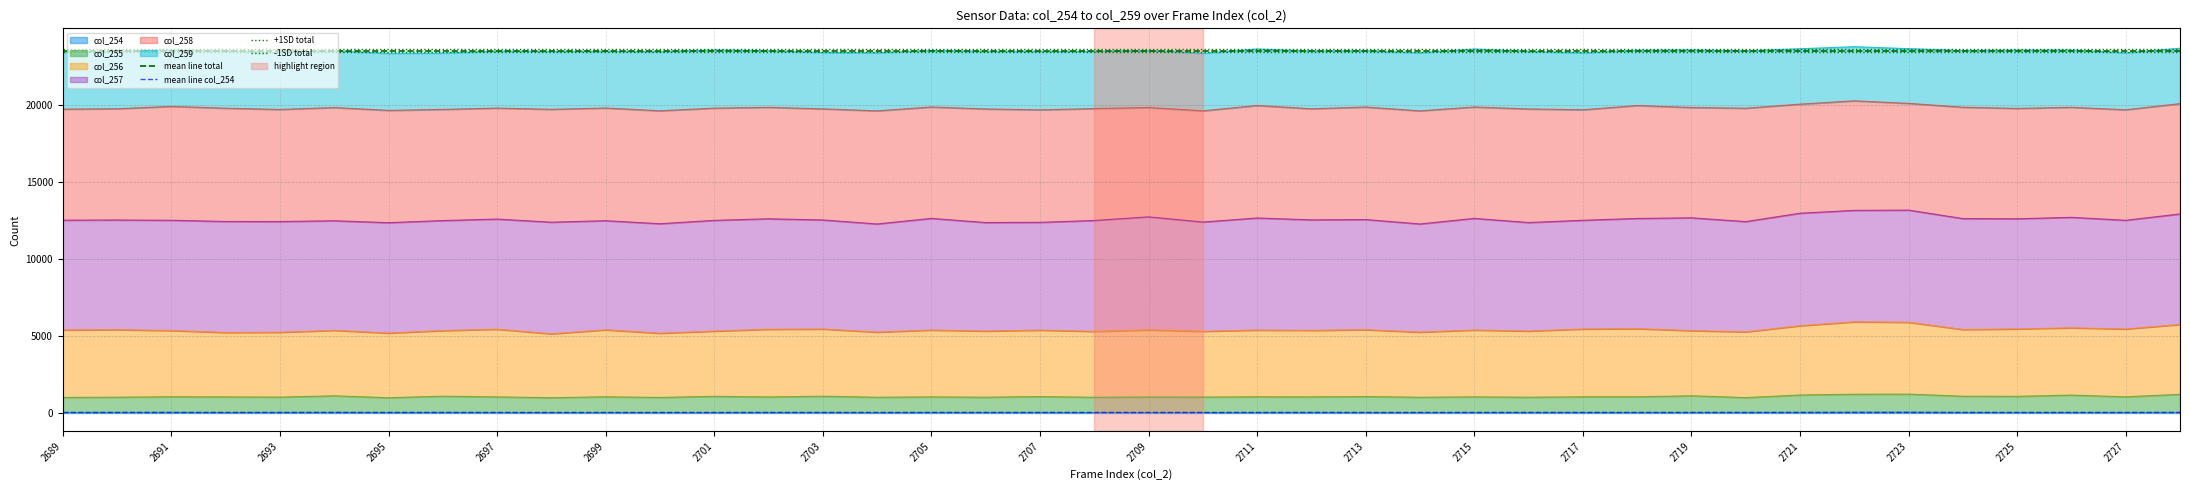

What is the lowest value of the mean line total series?

23516.3